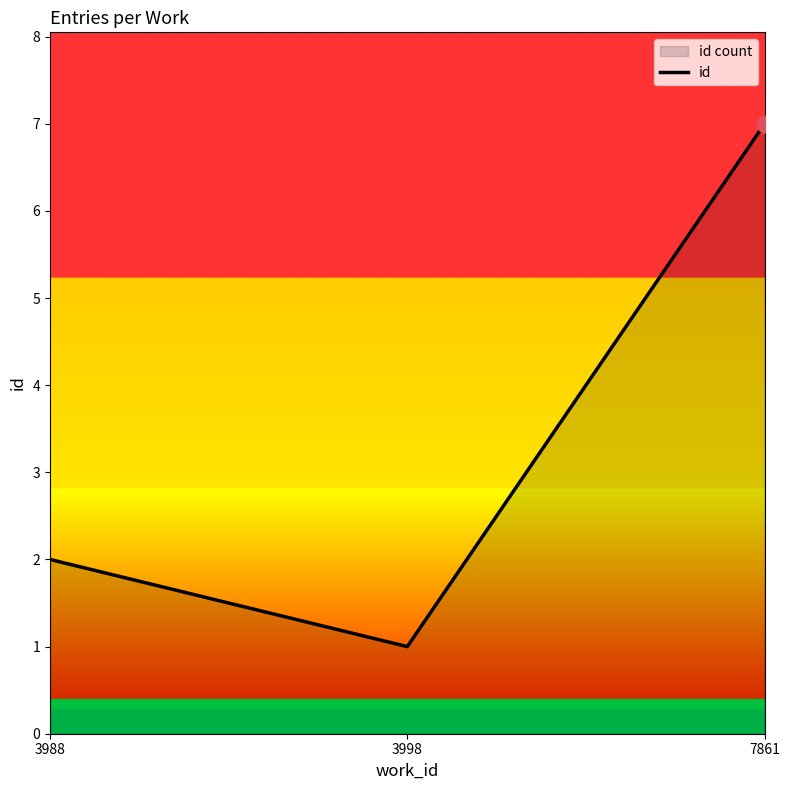

Does the chart have visible grid lines?

No